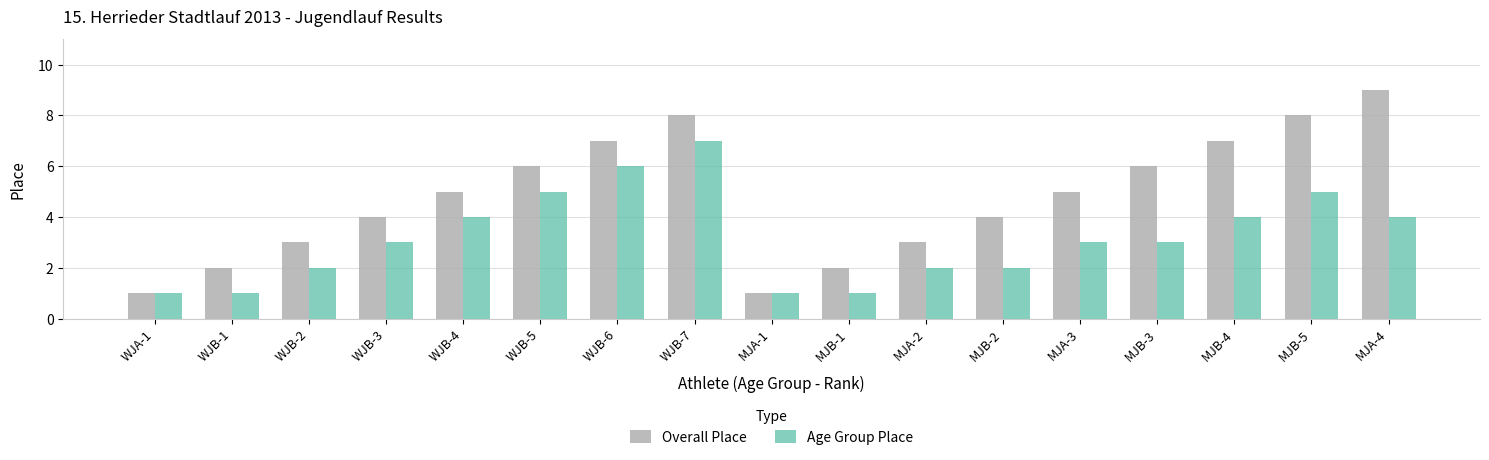

Reading left to right, what are all the values shown in this chart?

Overall Place: WJA-1=1	WJB-1=2	WJB-2=3	WJB-3=4	WJB-4=5	WJB-5=6	WJB-6=7	WJB-7=8	MJA-1=1	MJB-1=2	MJA-2=3	MJB-2=4	MJA-3=5	MJB-3=6	MJB-4=7	MJB-5=8	MJA-4=9
Age Group Place: WJA-1=1	WJB-1=1	WJB-2=2	WJB-3=3	WJB-4=4	WJB-5=5	WJB-6=6	WJB-7=7	MJA-1=1	MJB-1=1	MJA-2=2	MJB-2=2	MJA-3=3	MJB-3=3	MJB-4=4	MJB-5=5	MJA-4=4